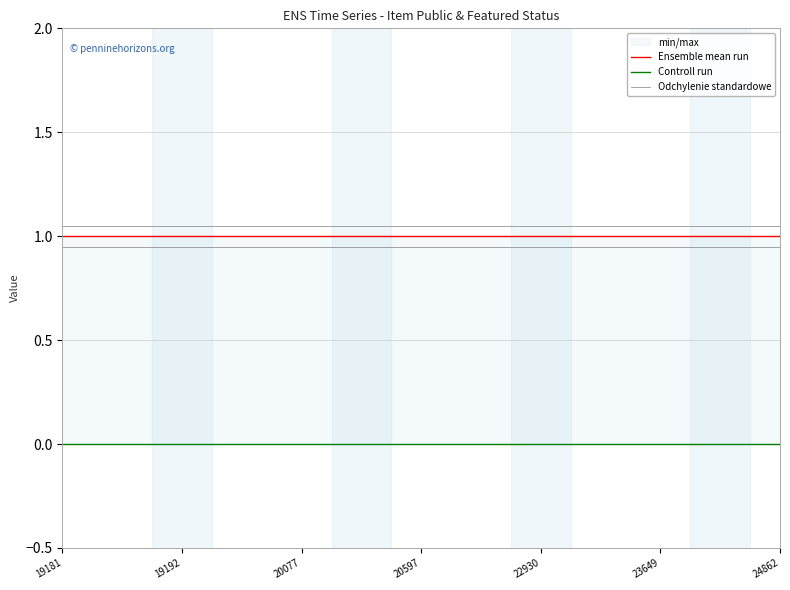

Which category has the lowest value across all series?

19181